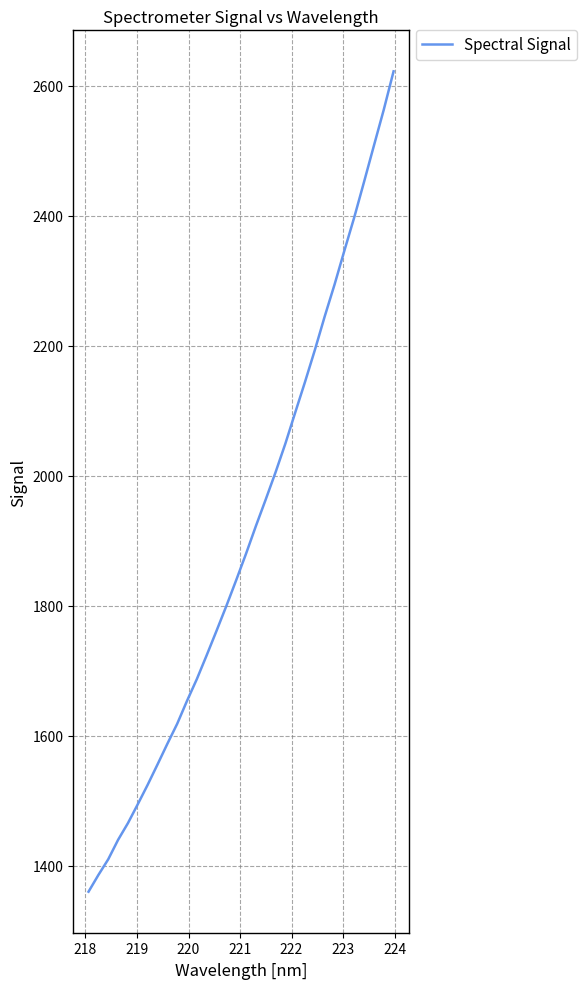

What is the difference between the maximum and minimum values?

1261.8